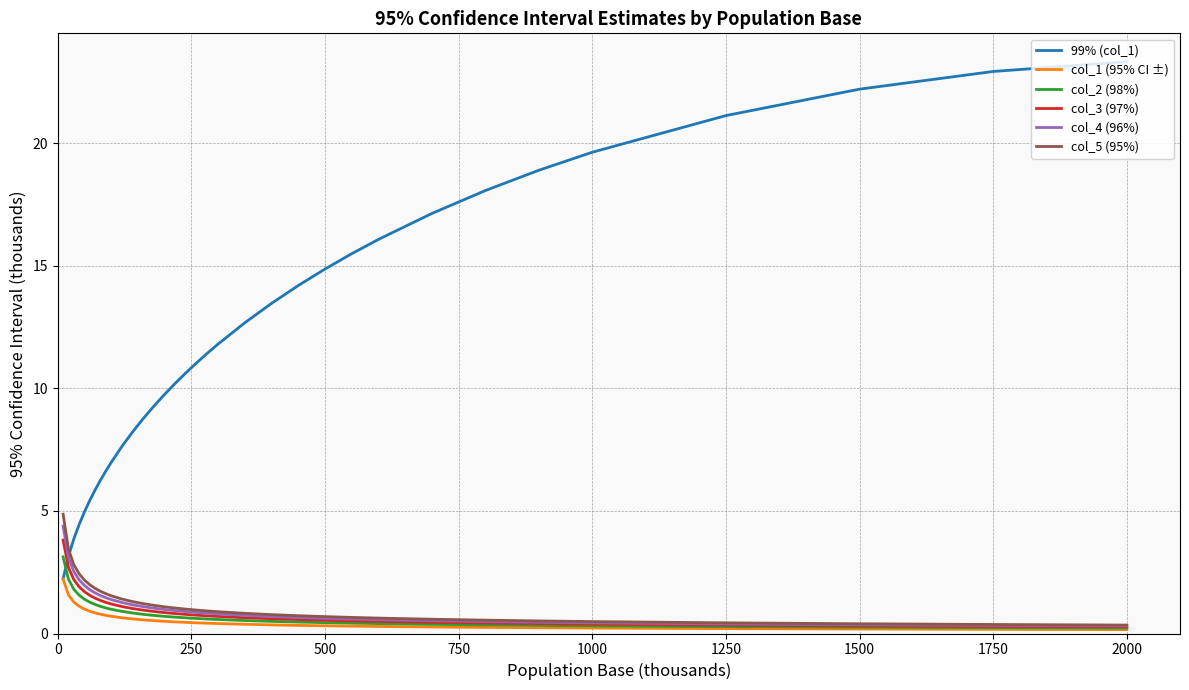

What is the maximum value for col_2 (98%)?

3.1